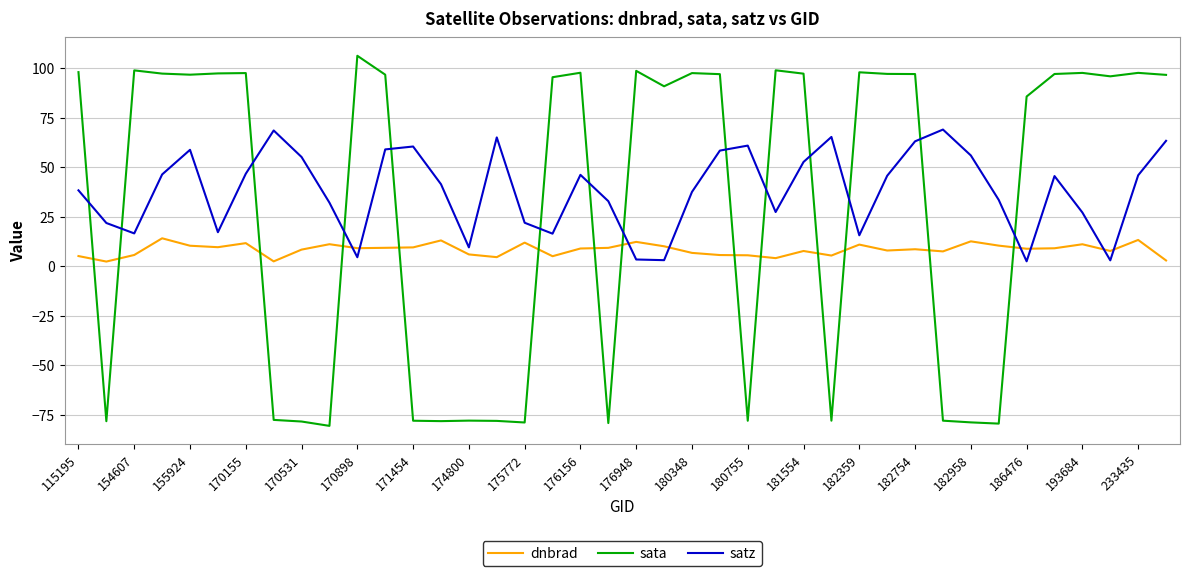

What is the difference between the maximum and minimum values in the sata series?

187.0